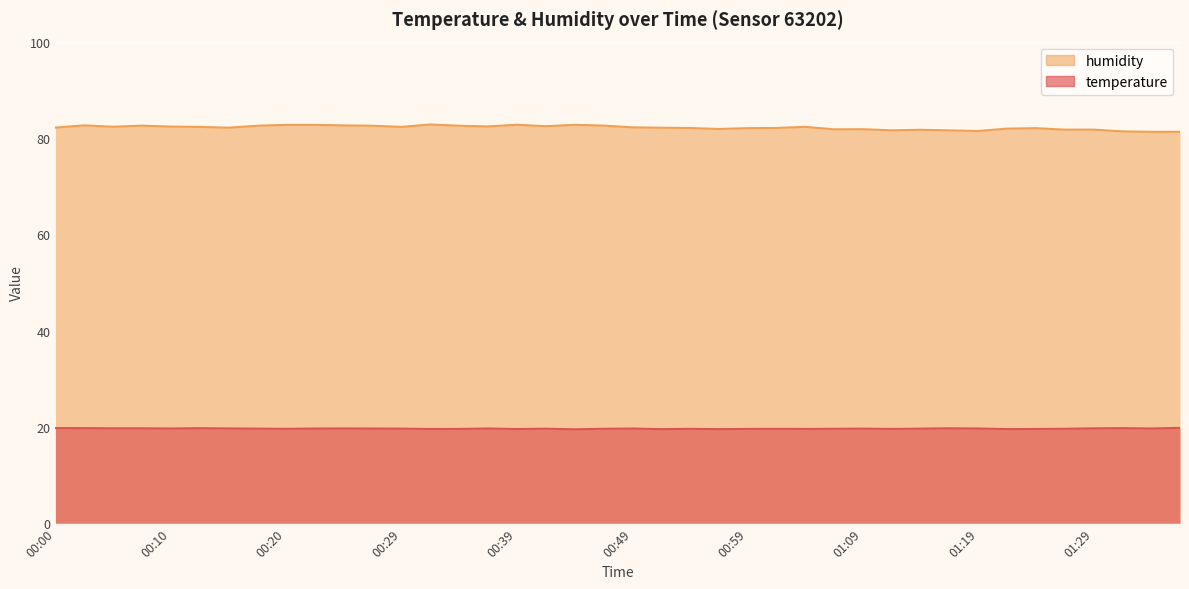

How many data points in humidity are above 82?

27